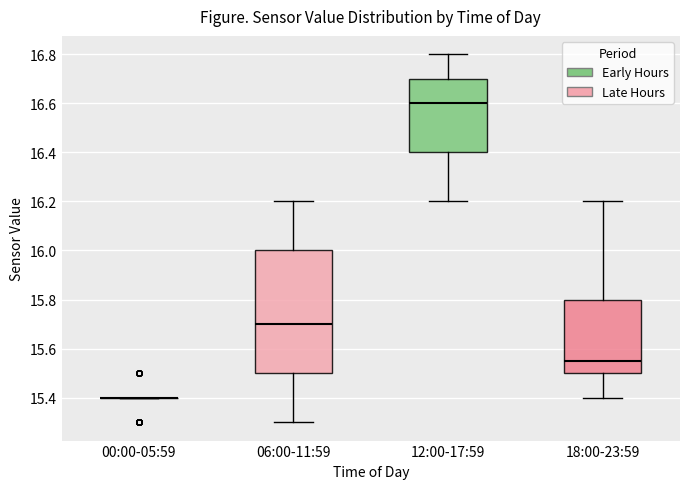

Reading left to right, transcribe this box plot: for each box, give where its median line is, the range the box spans, and where its two whiskers end, as read against the y-axis. The values are not printed on the chart, so give them approximately, as read against the axis.

00:00-05:59: box collapsed to a line at 15.40, whiskers 15.40 to 15.40
06:00-11:59: median 15.70, box 15.50 to 16.00, whiskers 15.30 to 16.20
12:00-17:59: median 16.60, box 16.40 to 16.70, whiskers 16.20 to 16.80
18:00-23:59: median 15.56, box 15.50 to 15.80, whiskers 15.40 to 16.20